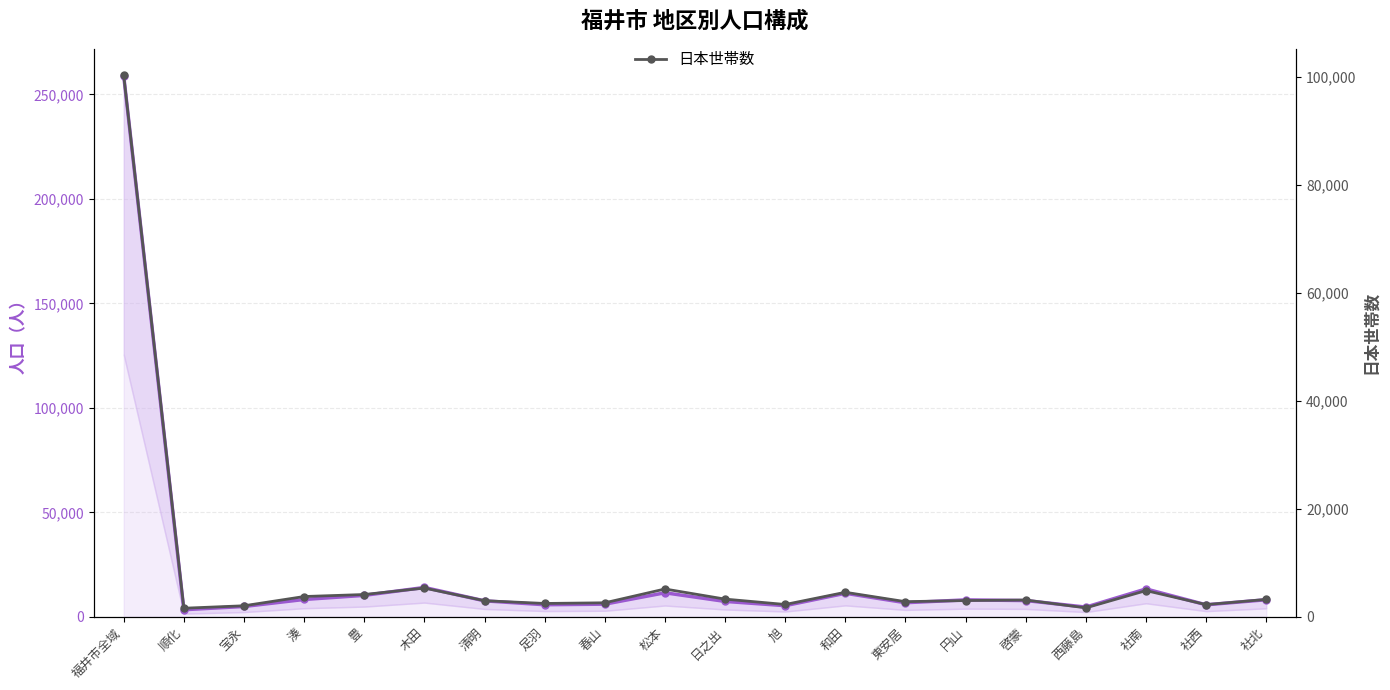

List the series in order of their overall mean, lowest first.

日本世帯数, 日本人合計（男女）